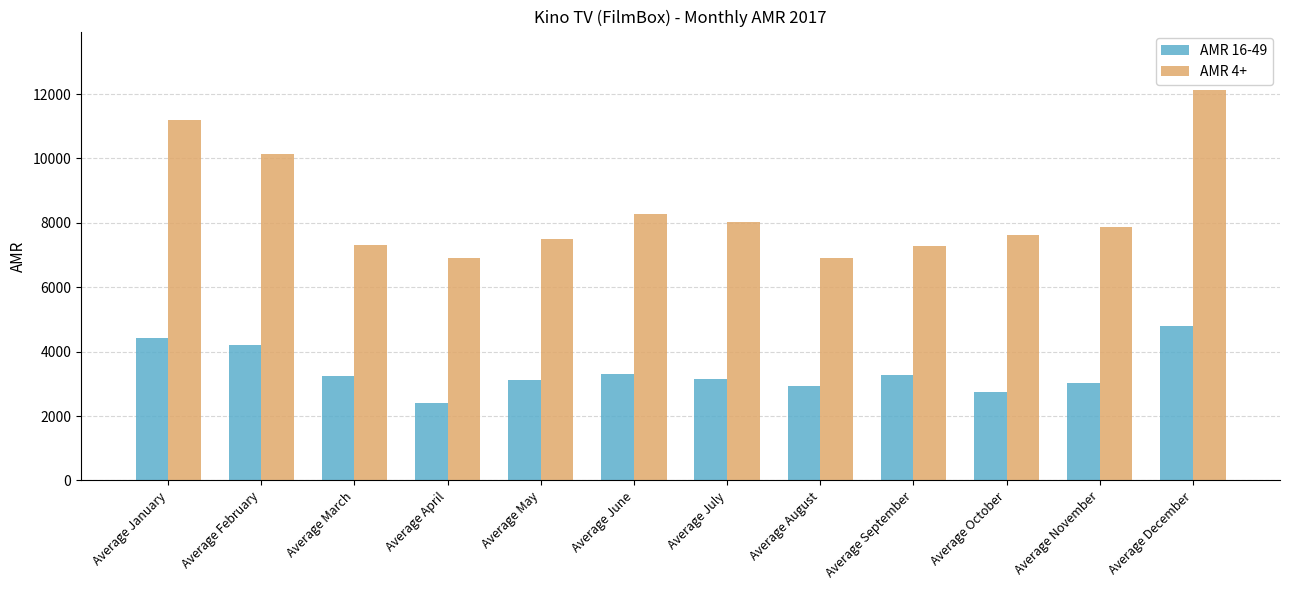

At which label is AMR 4+ closest to 9510?

Average February